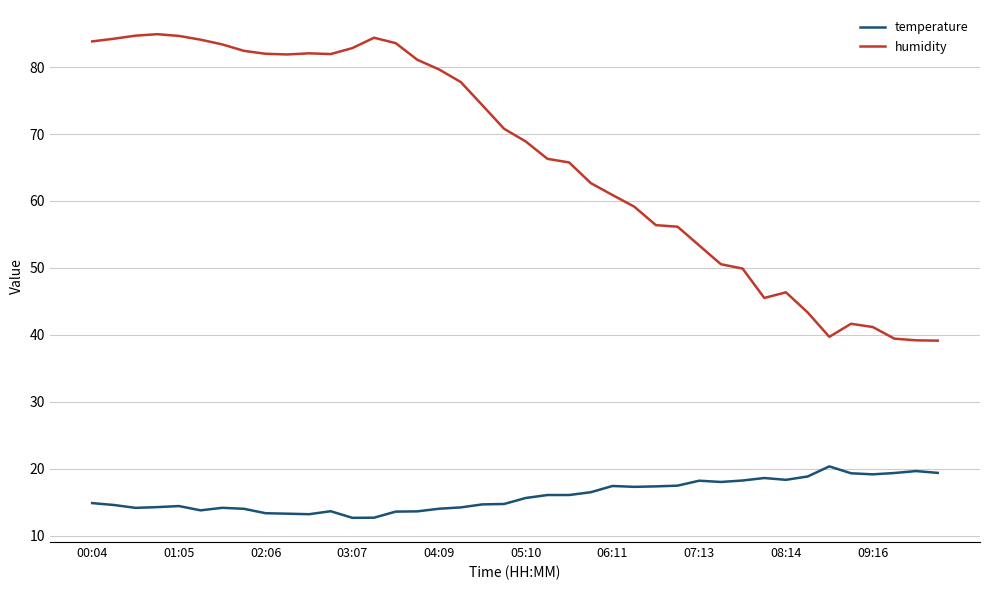

What is the highest value of the temperature series?

20.3